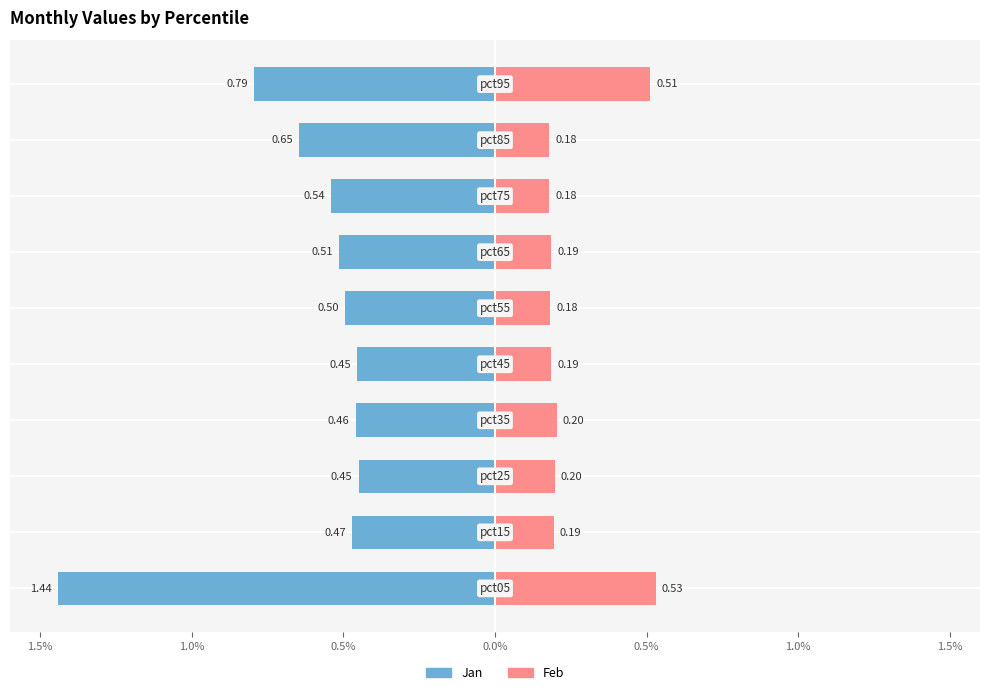

How many bars are there in each group?

2